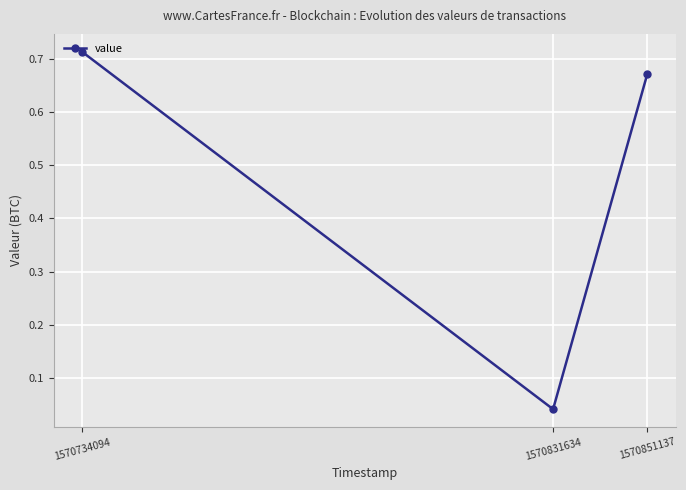

Which has a higher value, 1570734094 or 1570851137?

1570734094